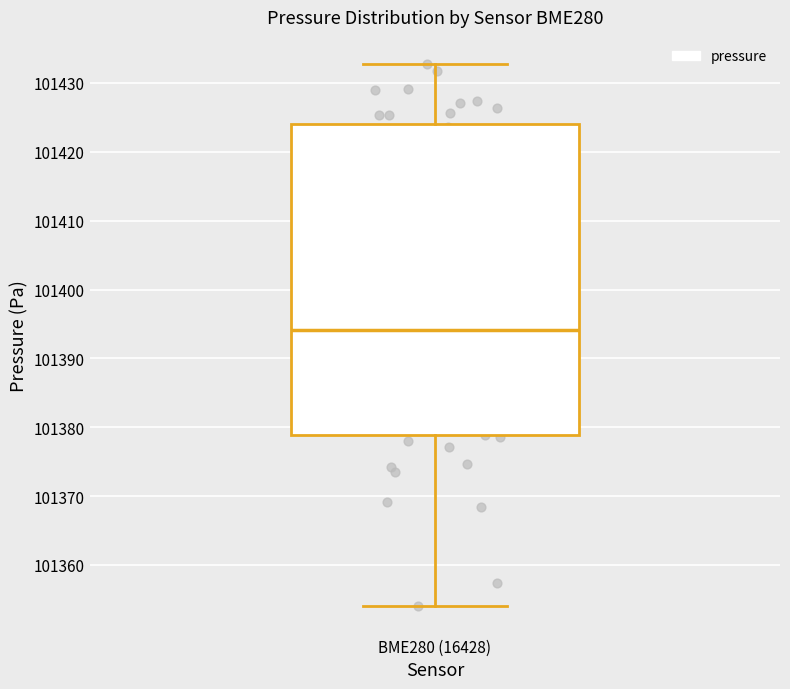

Read this box plot against the y-axis: the position of the median line, the range covered by the box, and the ends of both whiskers. The values are not printed on the chart, so give them approximately, as read against the axis.

median 101394, box 101379 to 101424, whiskers 101354 to 101433